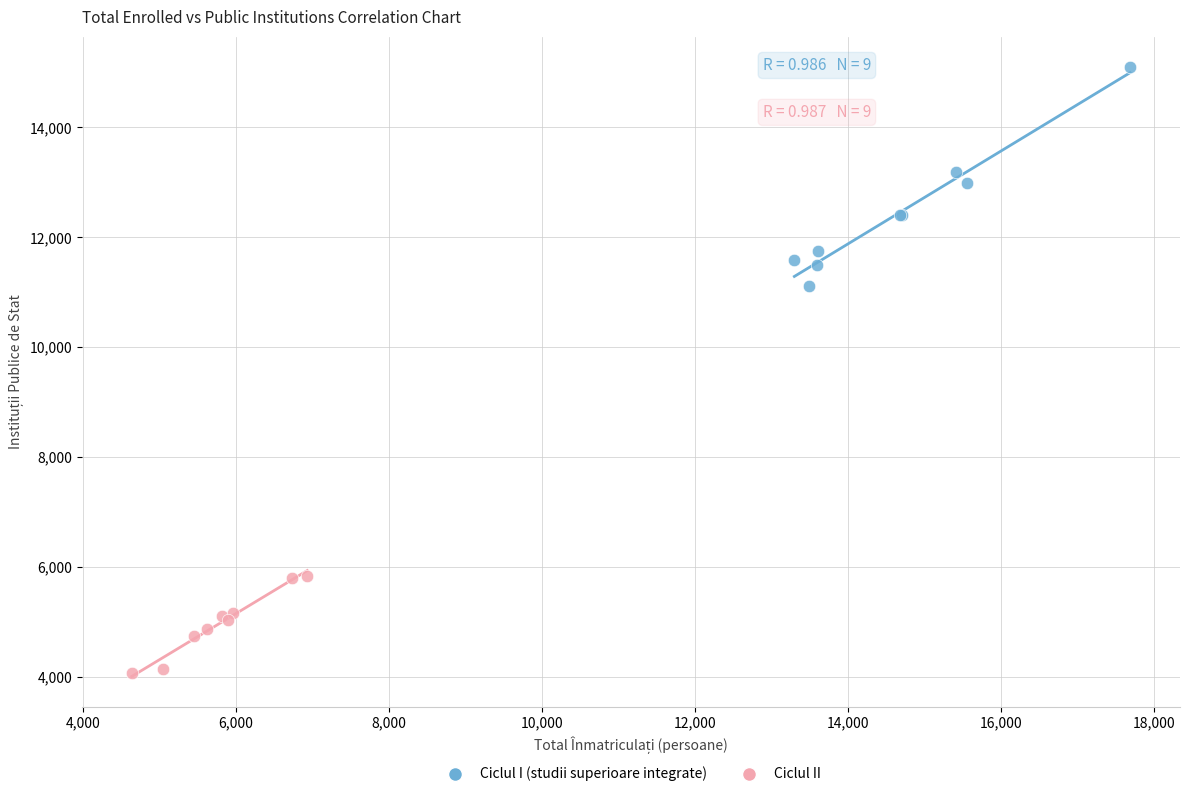

Which series contains the lowest Y value?

Ciclul II